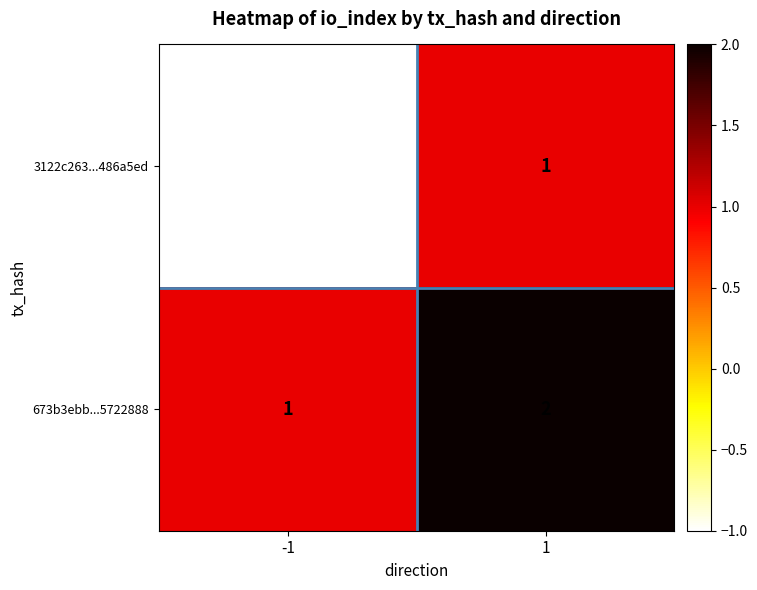

Rank the series by their average value, from highest to lowest.

673b3ebb...5722888, 3122c263...486a5ed